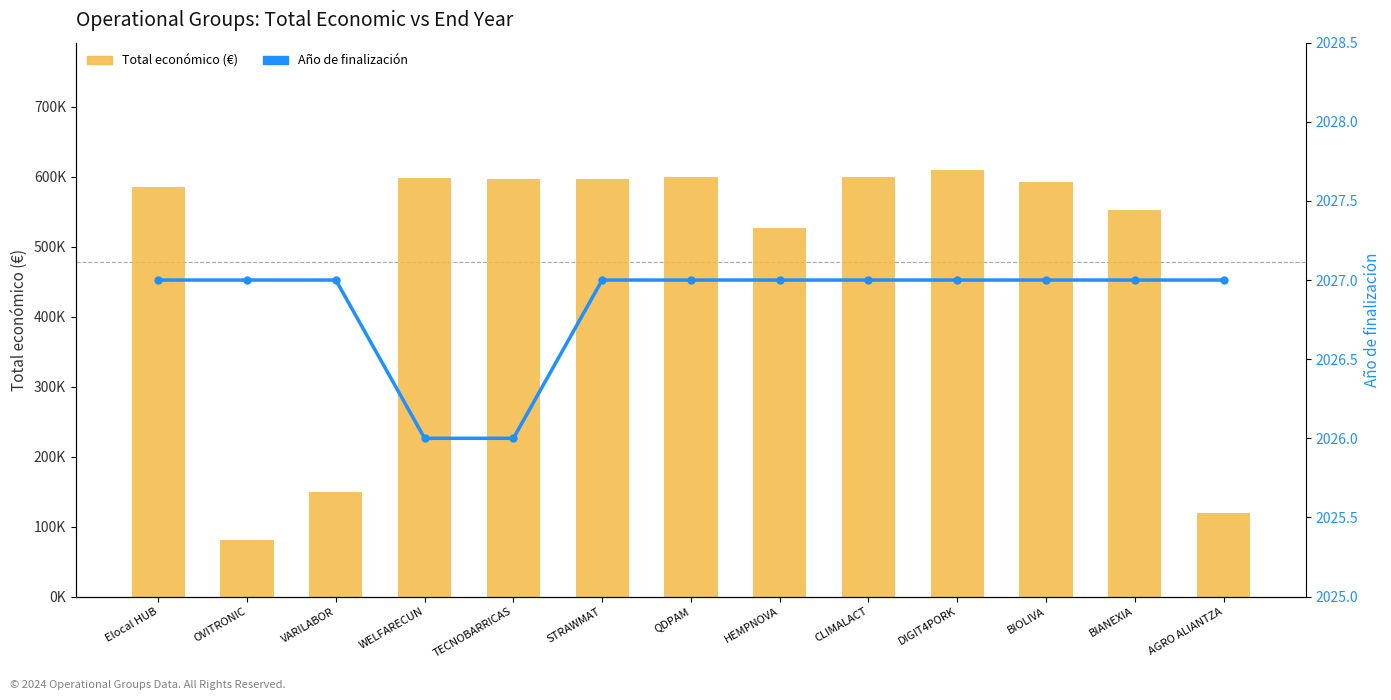

Which series has the largest total across all categories?

Total económico (€)